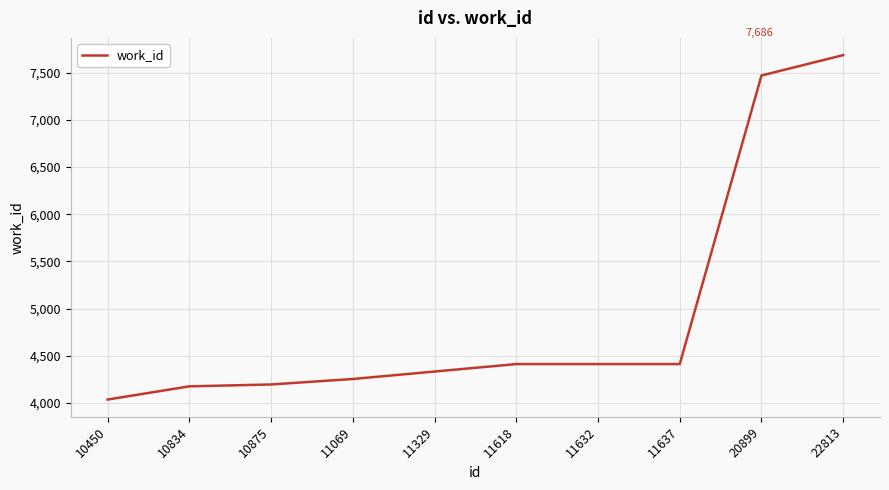

Between 22813 and 10875, which is larger?

22813